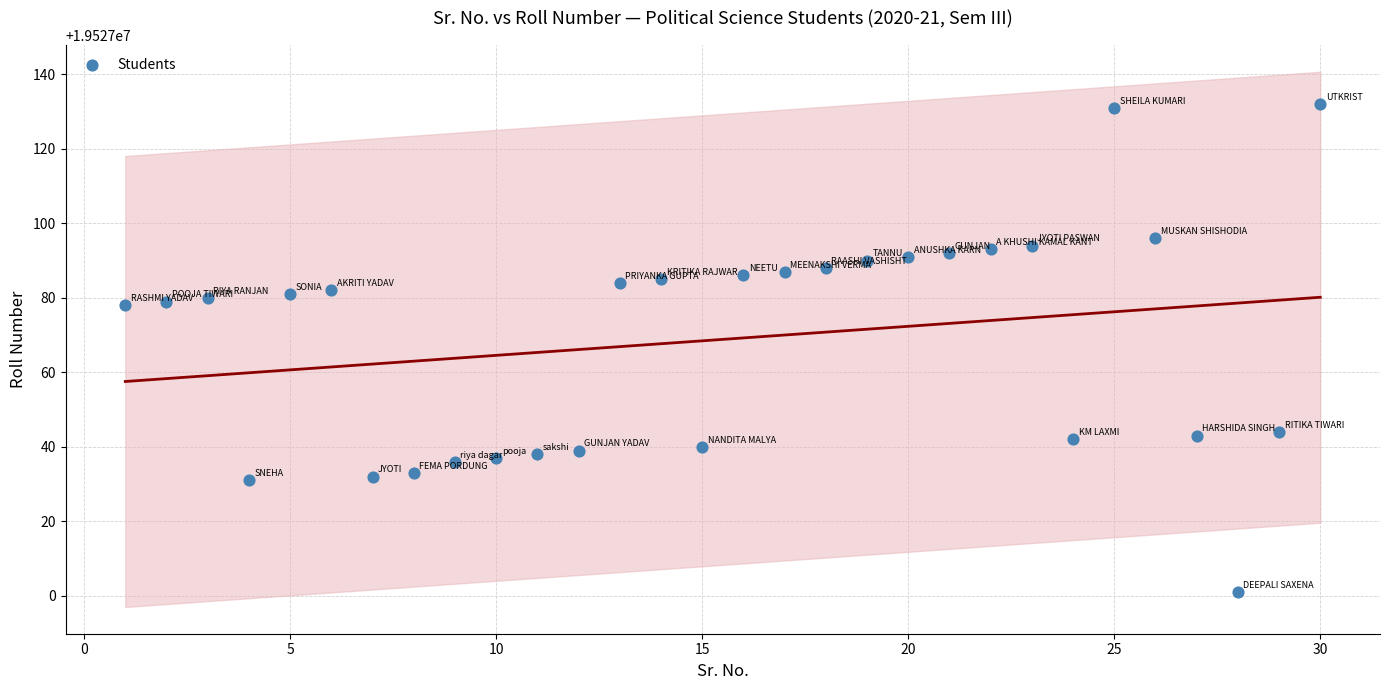

List the coordinates of all points as (X, Y) pairs, reading left to right.

(1, 19527078)  (2, 19527079)  (3, 19527080)  (4, 19527031)  (5, 19527081)  (6, 19527082)  (7, 19527032)  (8, 19527033)  (9, 19527036)  (10, 19527037)  (11, 19527038)  (12, 19527039)  (13, 19527084)  (14, 19527085)  (15, 19527040)  (16, 19527086)  (17, 19527087)  (18, 19527088)  (19, 19527090)  (20, 19527091)  (21, 19527092)  (22, 19527093)  (23, 19527094)  (24, 19527042)  (25, 19527131)  (26, 19527096)  (27, 19527043)  (28, 19527001)  (29, 19527044)  (30, 19527132)